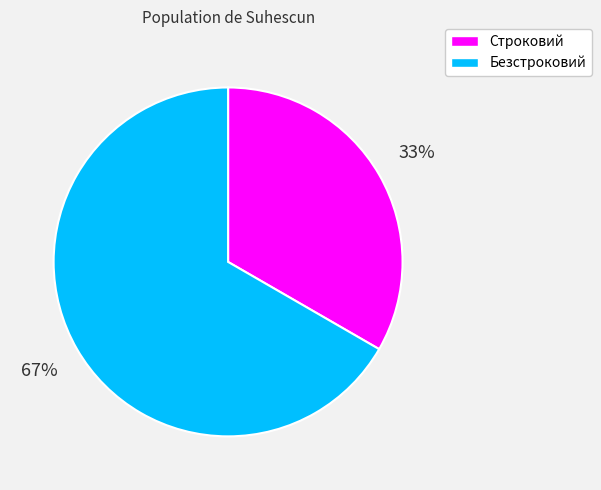

Which has a higher value, Безстроковий or Строковий?

Безстроковий